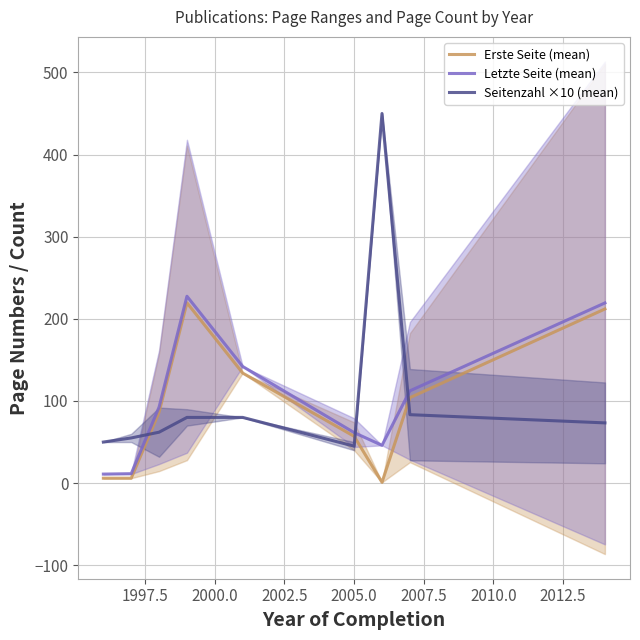

True or false: Erste Seite (mean) and Seitenzahl ×10 (mean) intersect in this chart.

True